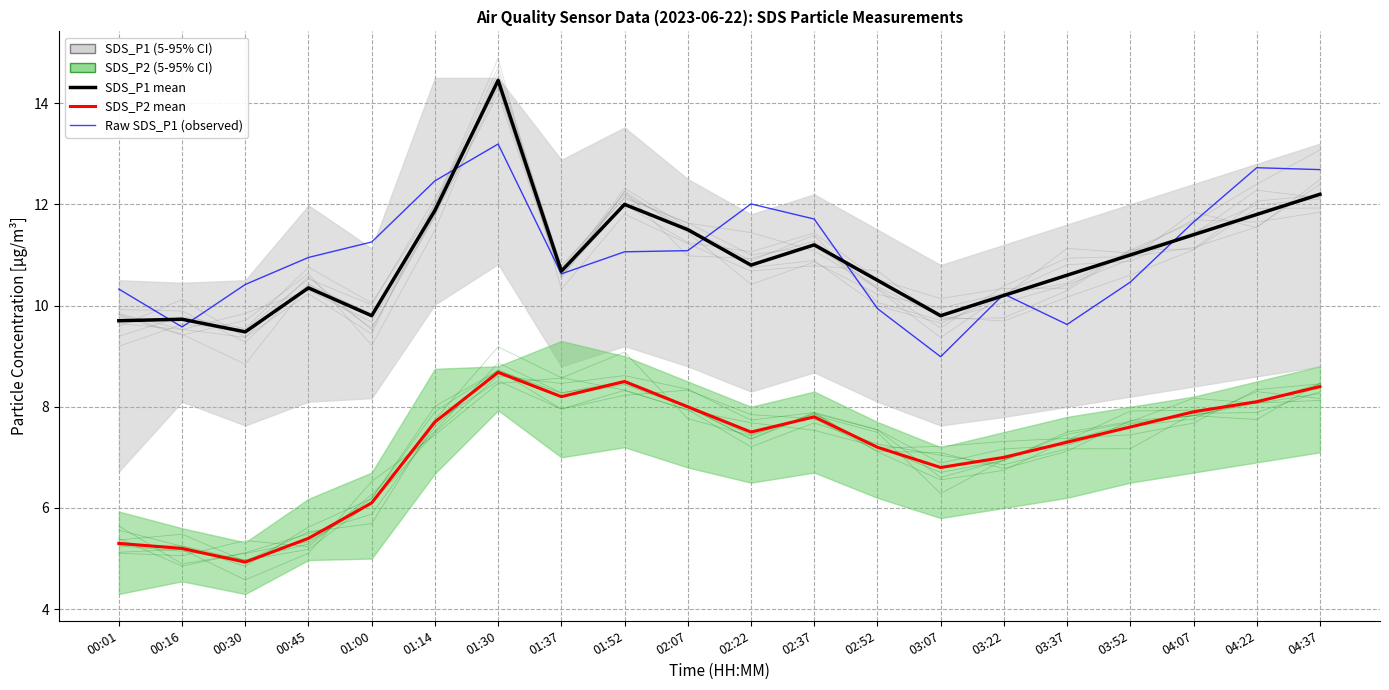

What is the label of the 9th point from the right?

02:37